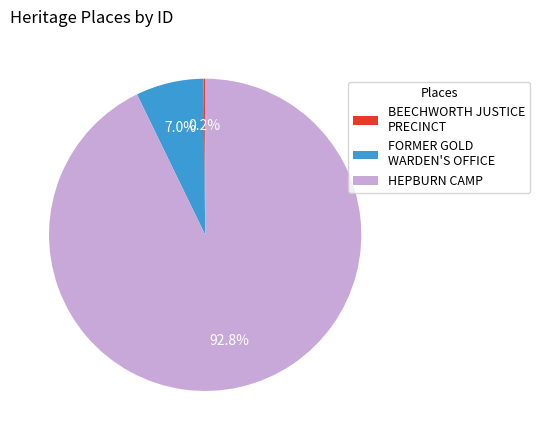

What is the largest slice in the pie chart?

HEPBURN CAMP